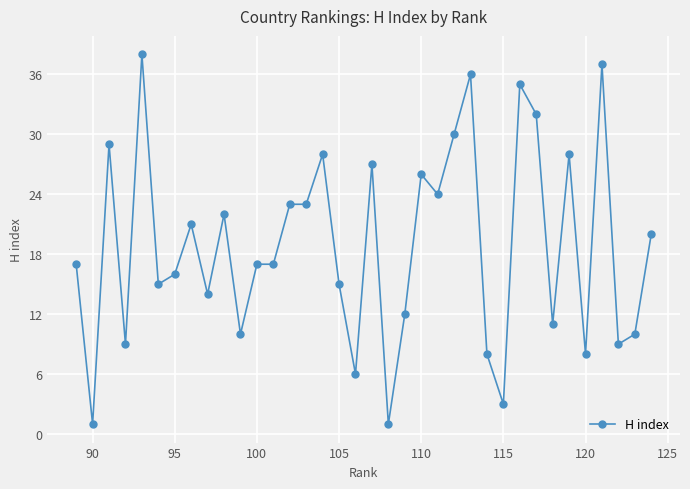

What is the greatest value displayed?

38